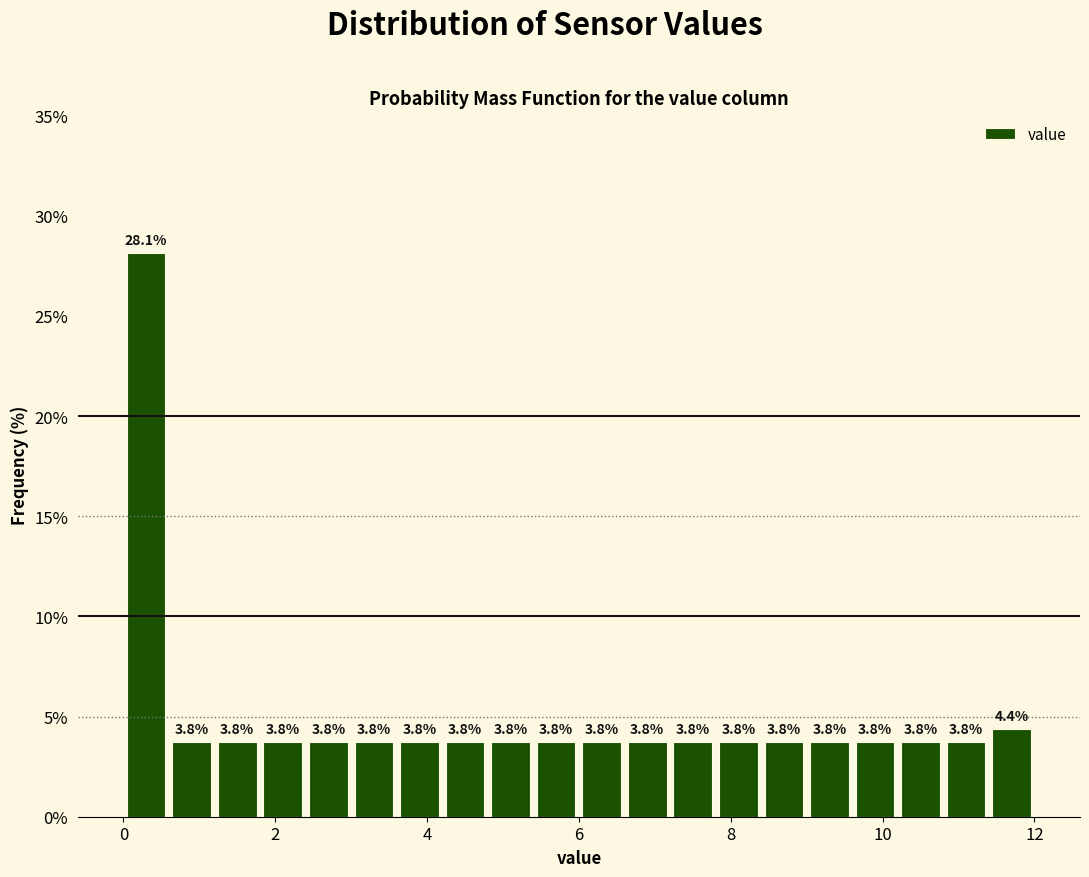

Around what value on the x-axis is the tallest bar? Give the approximate position of its centre, as read against the axis.

0.4